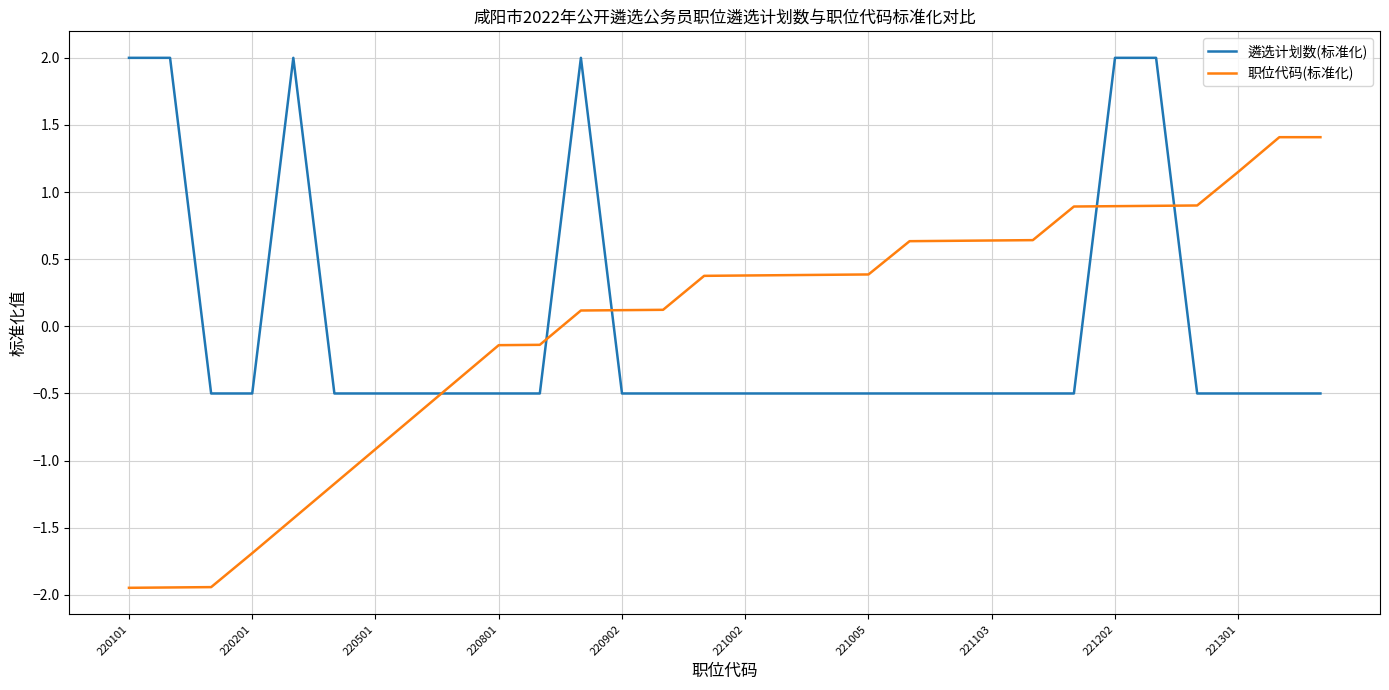

Which series has the largest range (max minus min)?

职位代码(标准化)